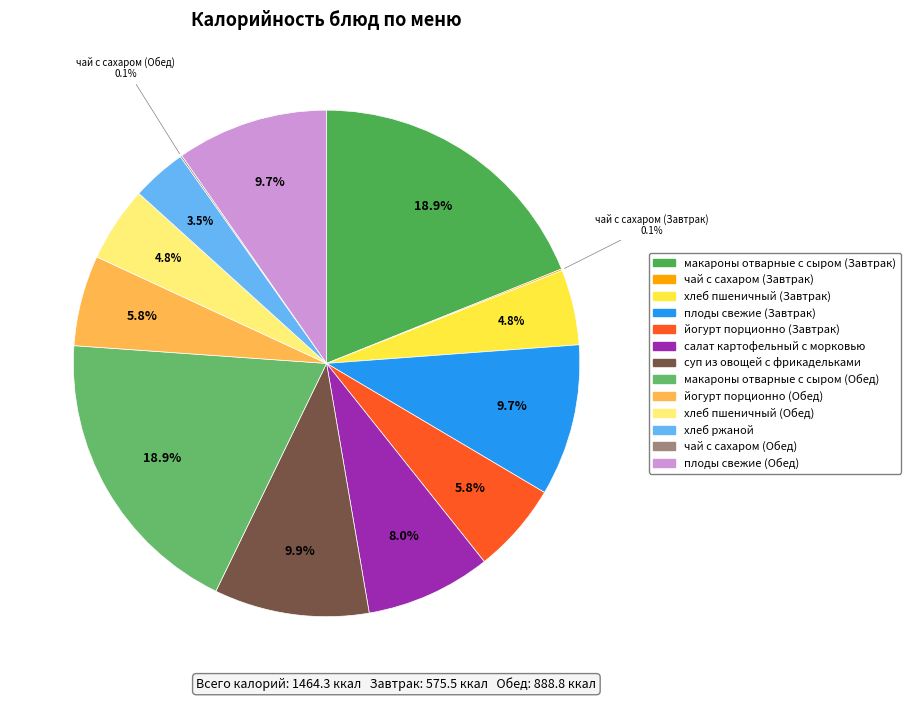

What is the ratio of the value at хлеб пшеничный (Завтрак) to the value at хлеб пшеничный (Обед)?

1.0